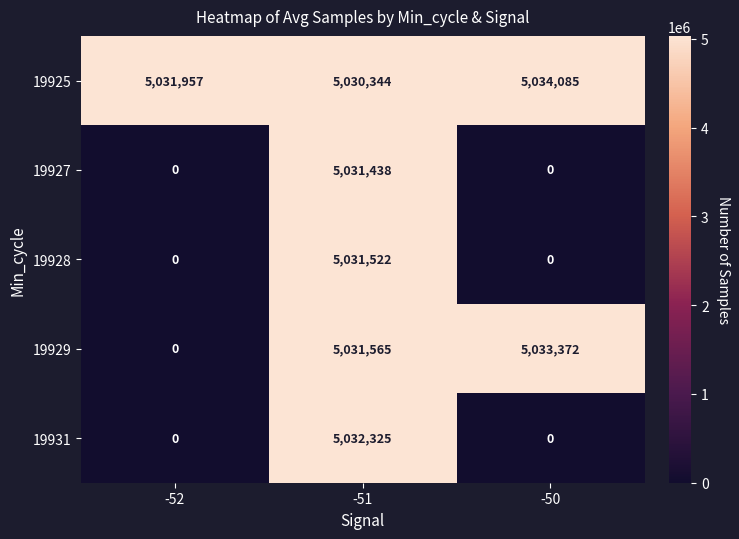

List the series in order of their peak value, lowest first.

19927, 19928, 19931, 19929, 19925